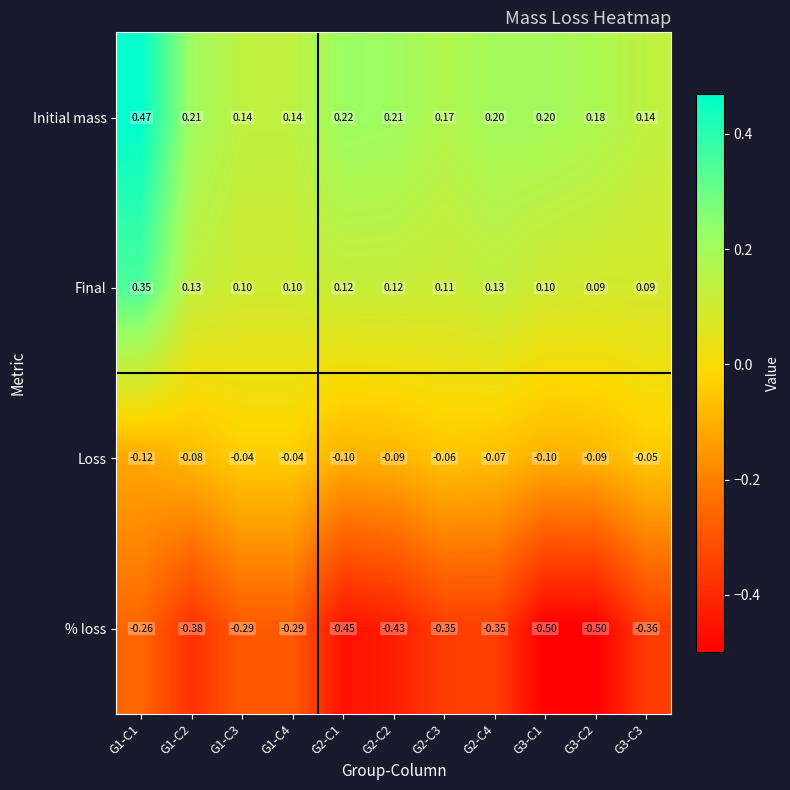

Is the value of Initial mass at G2-C2 greater than the value of % loss at G2-C1?

Yes